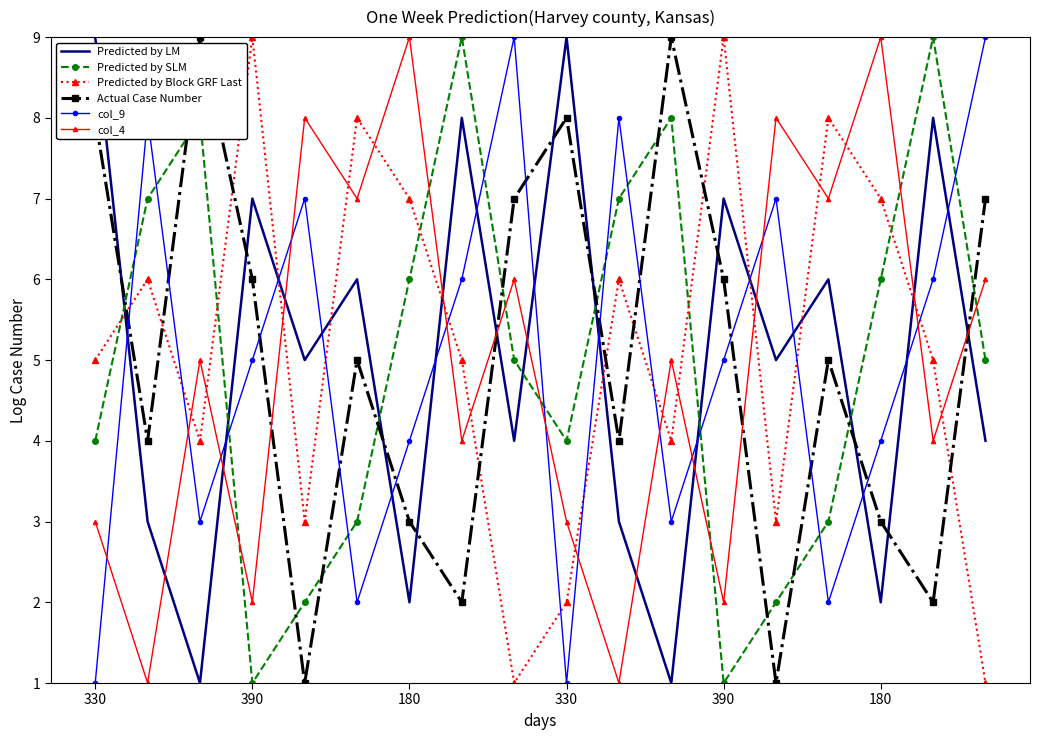

What is the greatest value displayed?

9